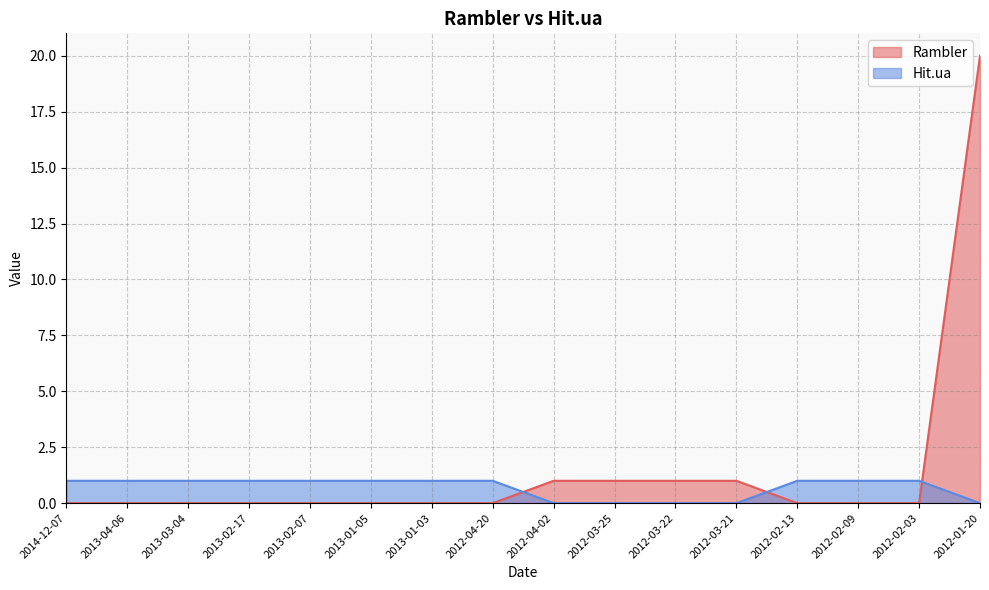

Reading left to right, what are all the values shown in this chart?

Rambler: 0	0	0	0	0	0	0	0	1	1	1	1	0	0	0	20
Hit.ua: 1	1	1	1	1	1	1	1	0	0	0	0	1	1	1	0